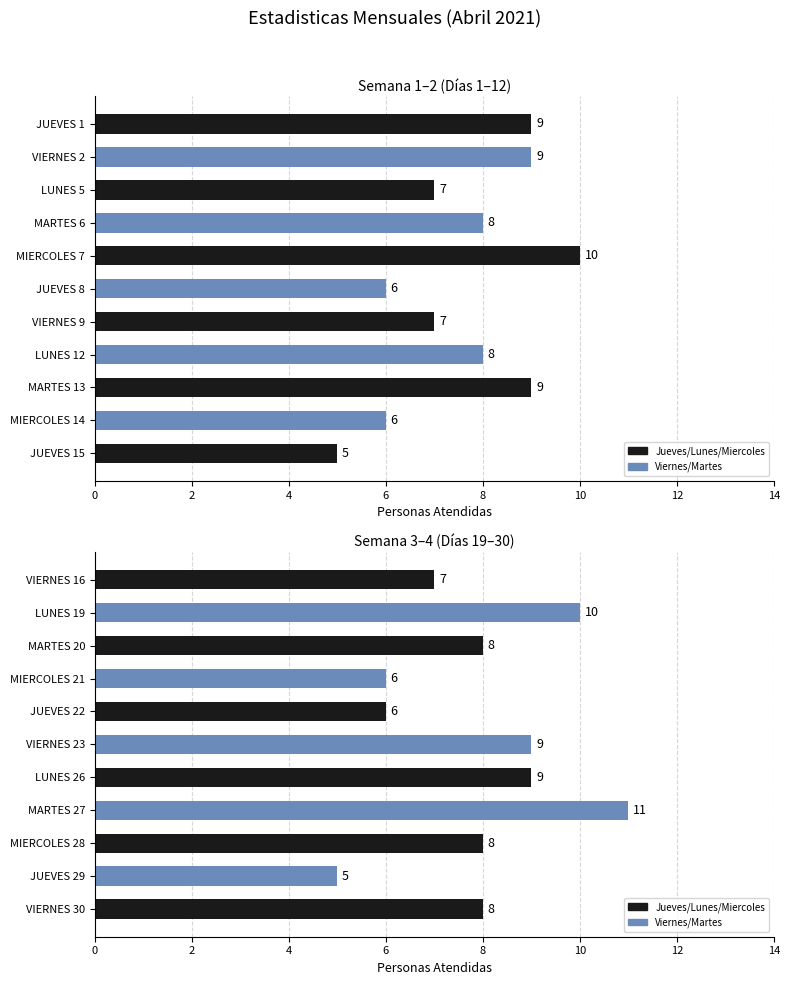

Read the value at JUEVES 22.

6